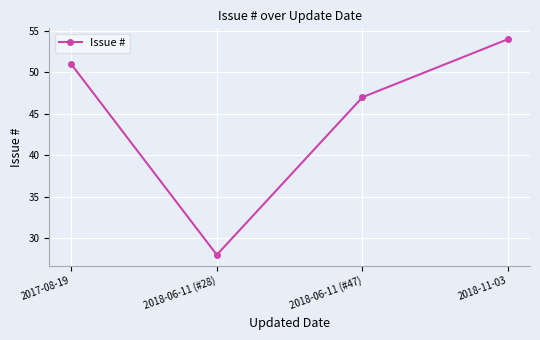

True or false: the data shows 22 at 2017-08-19.

False